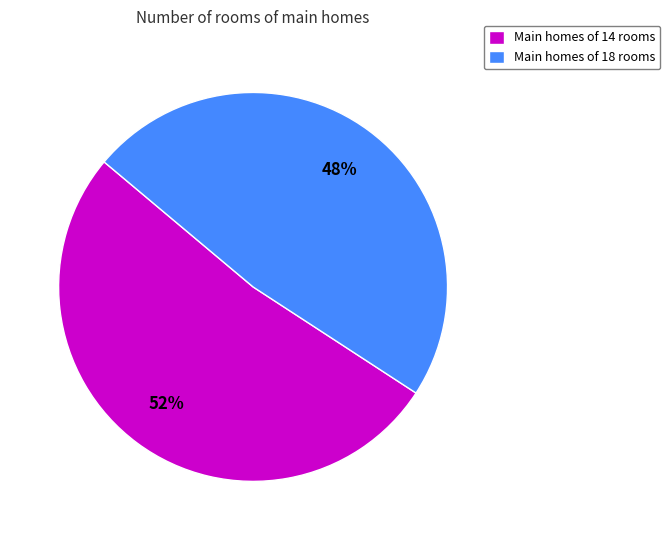

The Main homes of 14 rooms slice represents 60% of the pie. True or false?

False